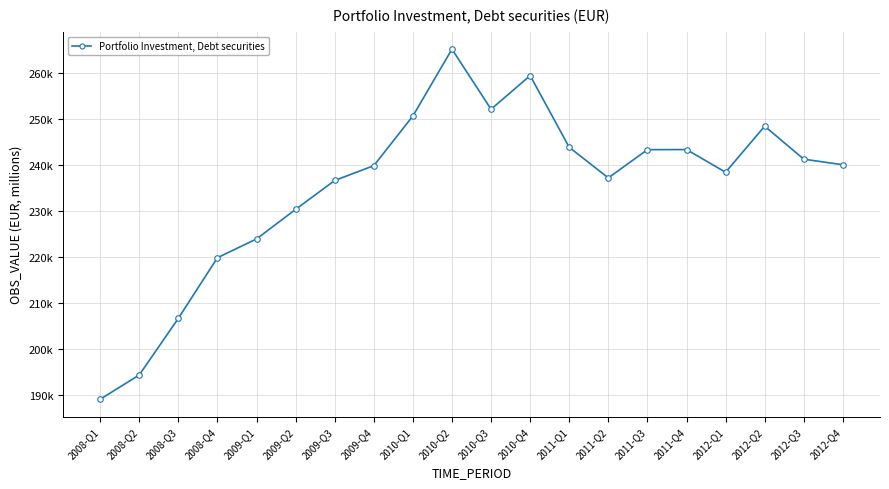

Approximately how many times larger is the value at 2009-Q2 compared to 2008-Q3?

1.1